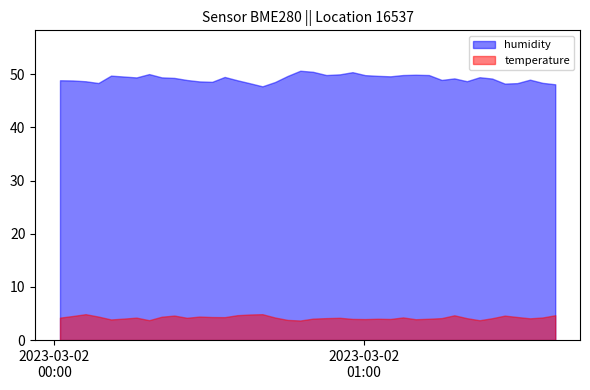

What is the difference between the maximum and second lowest values in the temperature series?

1.1